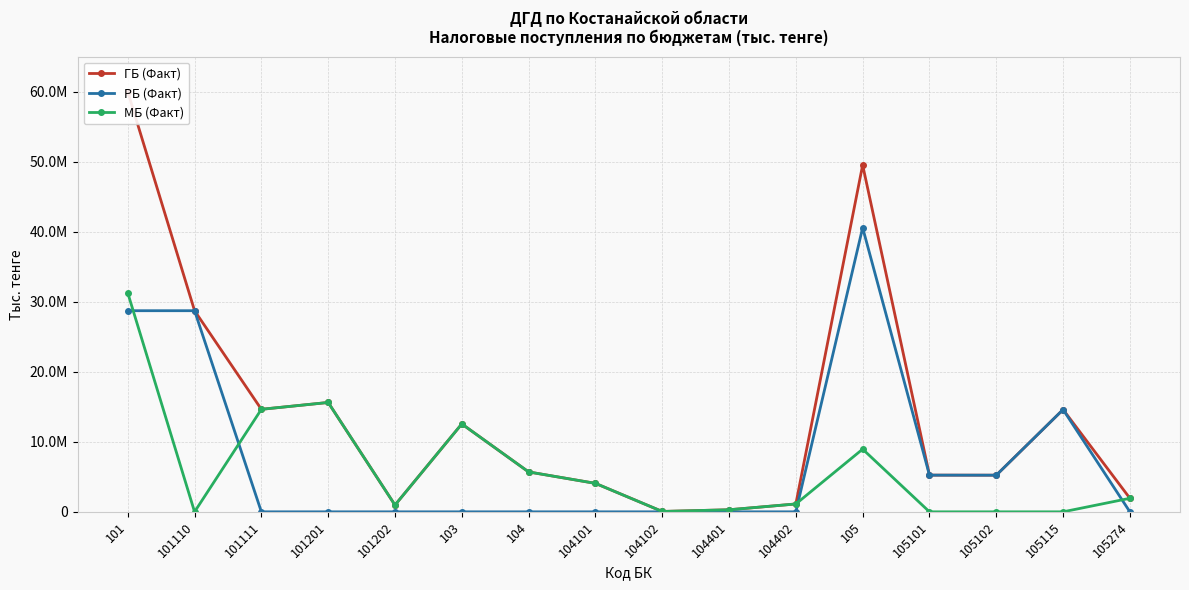

True or false: ГБ (Факт) and РБ (Факт) cross at least once.

False